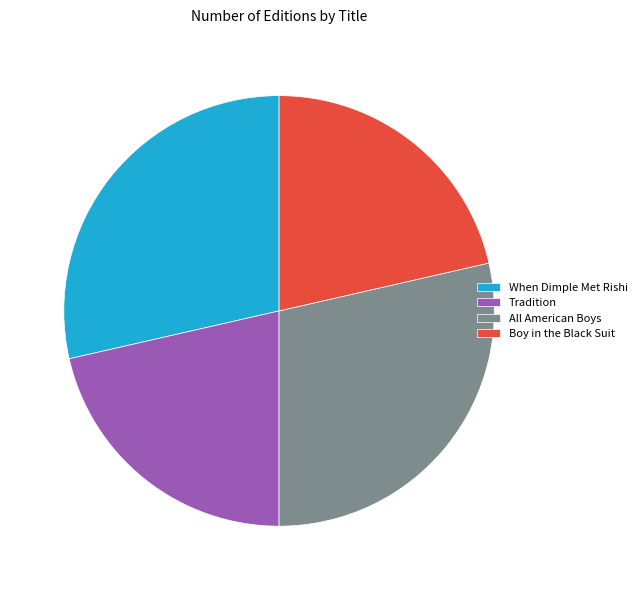

Does Boy in the Black Suit account for over 50% of the chart?

No